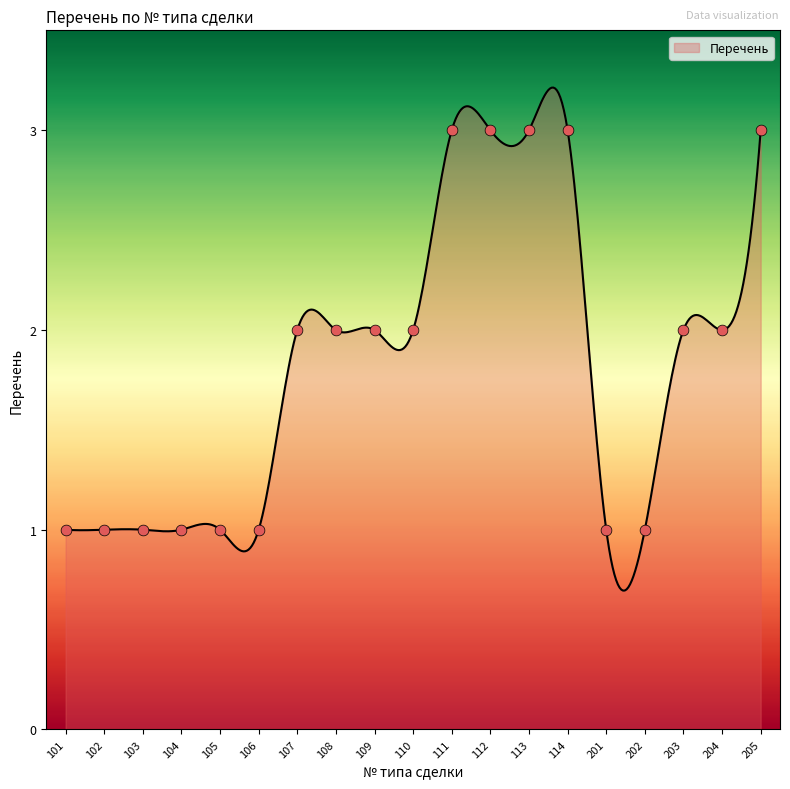

Approximately how many times larger is the value at 113 compared to 202?

3.0